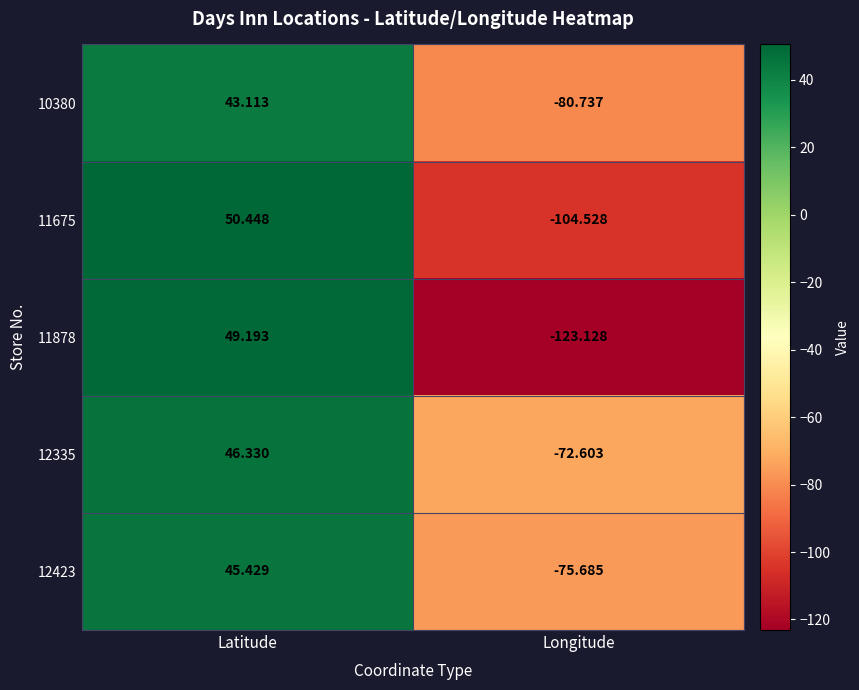

Which label corresponds to the smallest value in the chart?

Longitude